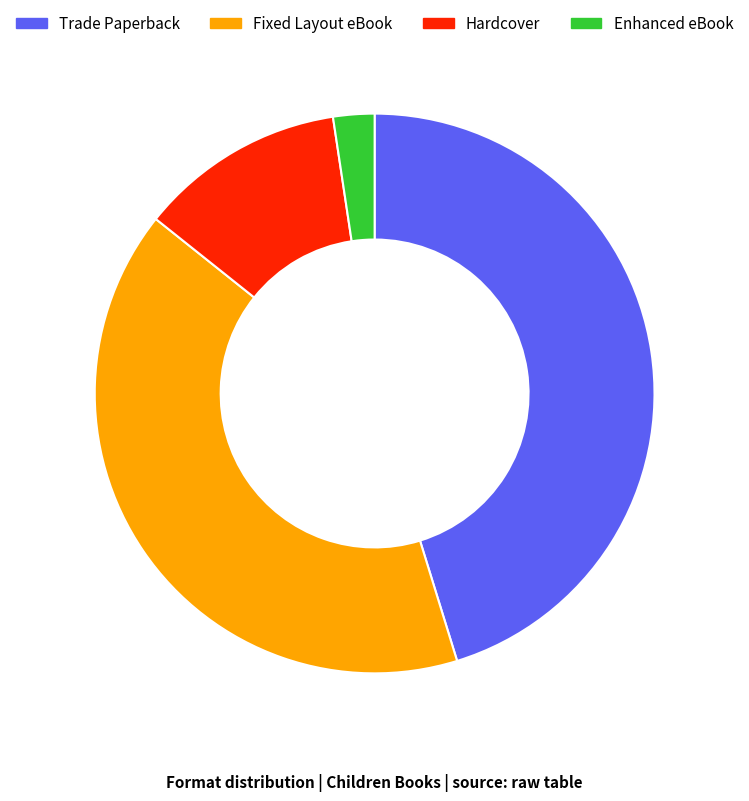

Is there any slice that represents more than half of the pie?

No